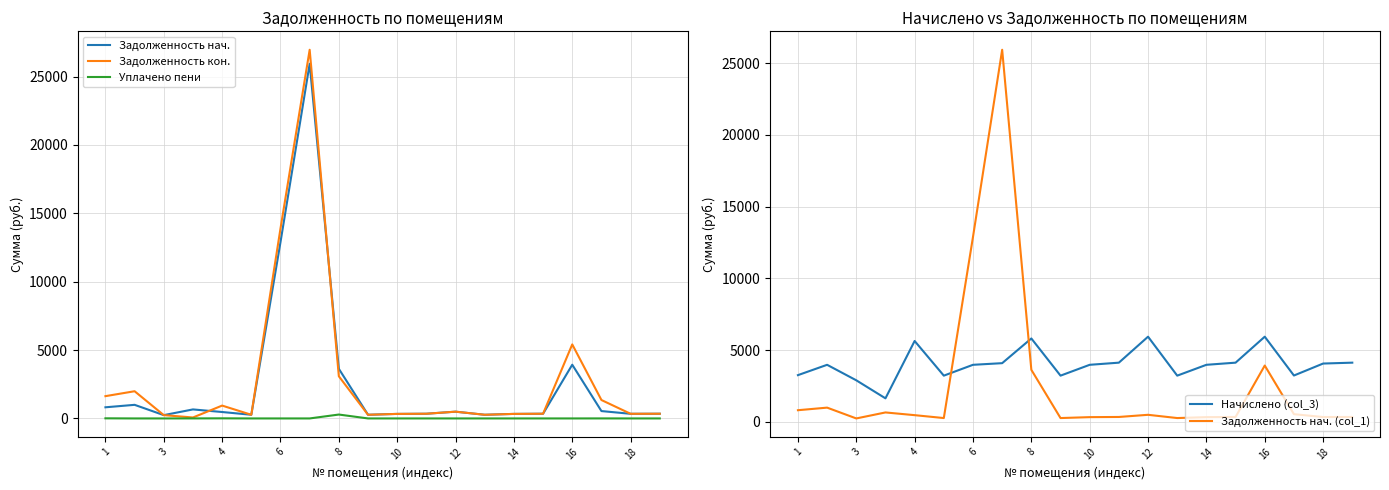

True or false: Уплачено пени and Задолженность кон. intersect in this chart.

False